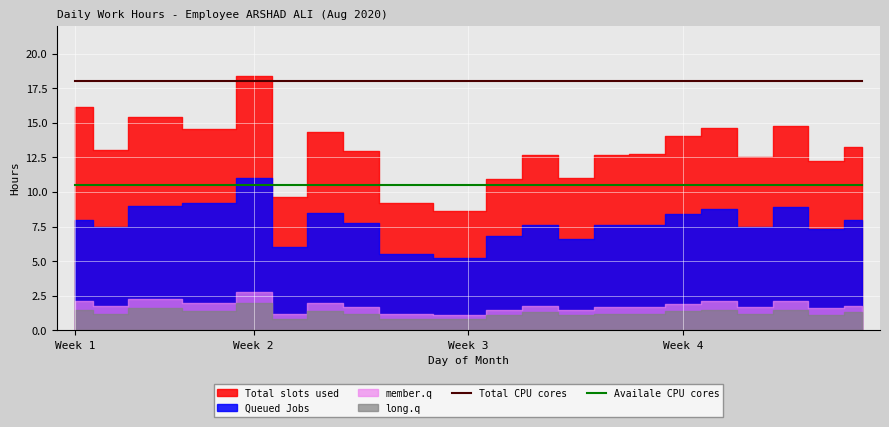

What is the sum of all Availale CPU cores values?

220.5